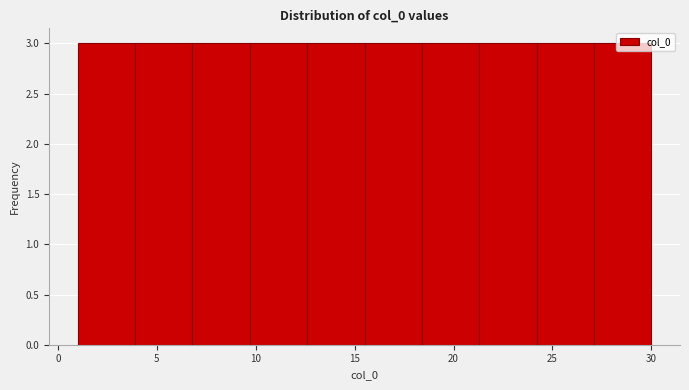

Reading left to right, list every bar in this chart as the range it spans on the x-axis followed by its height. Neither the bar edges nor the heights are printed on the chart, so give them approximately, as read against the axes.

1.0 to 3.9: 3
3.9 to 6.8: 3
6.8 to 9.7: 3
9.7 to 12.6: 3
12.6 to 15.5: 3
15.5 to 18.4: 3
18.4 to 21.3: 3
21.3 to 24.2: 3
24.2 to 27.1: 3
27.1 to 30.0: 3